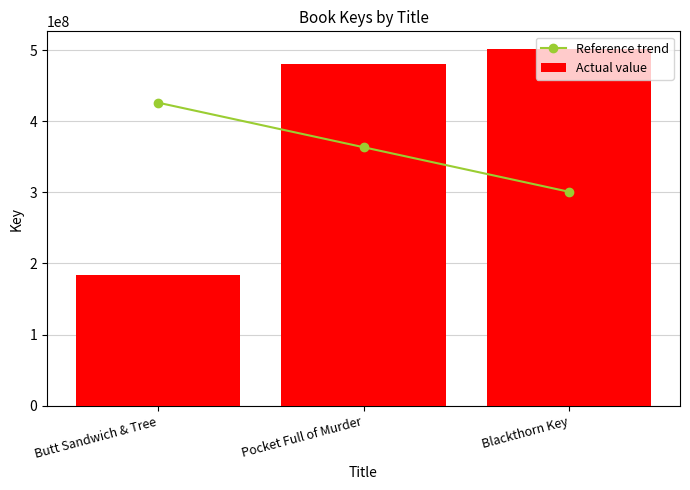

What is the label of the 1st bar from the right?

Blackthorn Key